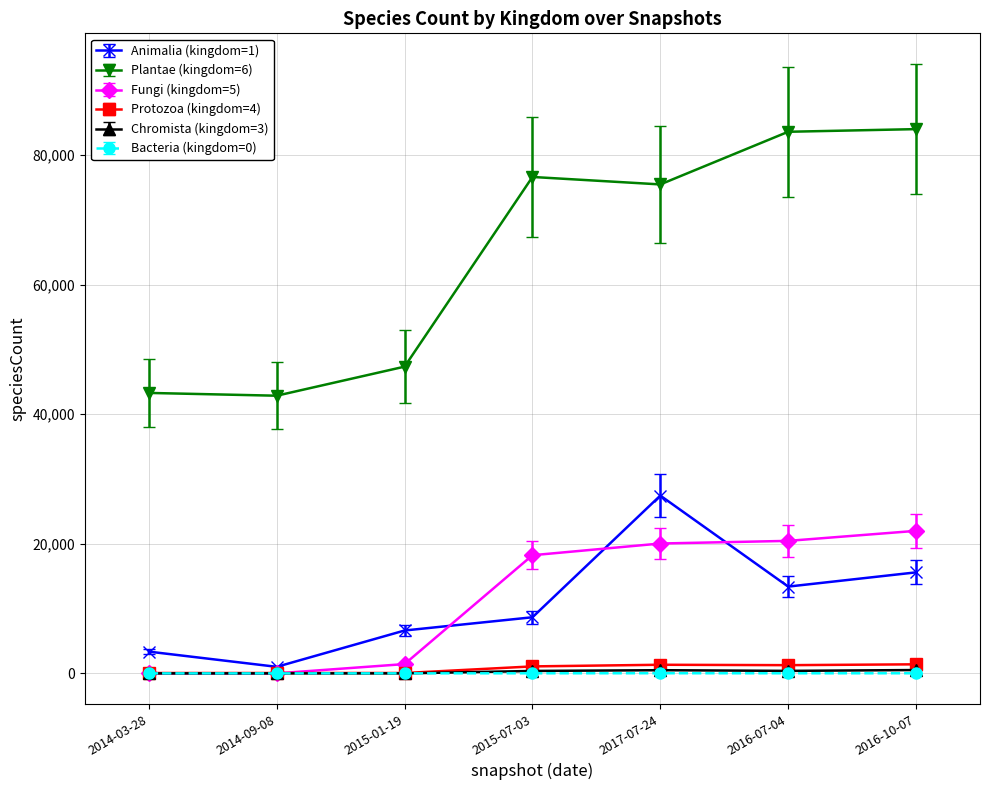

How many data points in Protozoa (kingdom=4) are less than 1079?

3